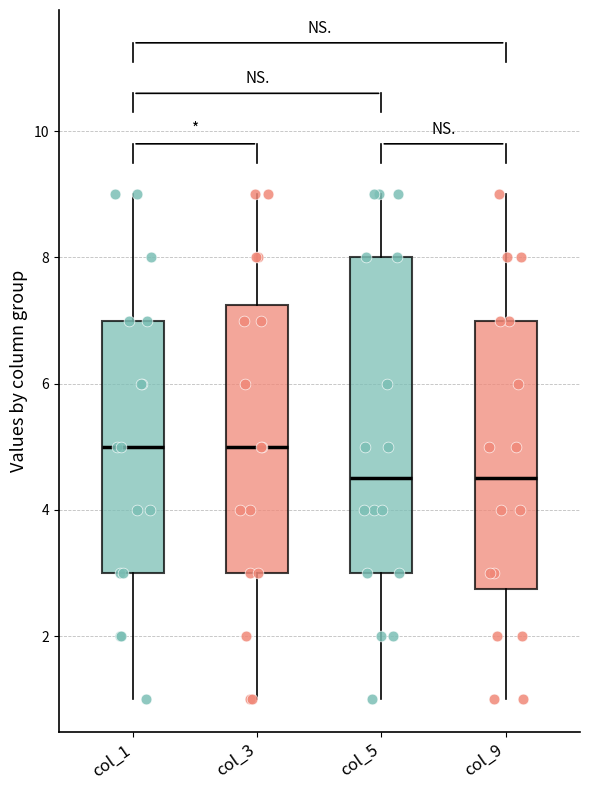

Reading left to right, transcribe this box plot: for each box, give where its median line is, the range the box spans, and where its two whiskers end, as read against the y-axis. The values are not printed on the chart, so give them approximately, as read against the axis.

col_1: median 5.0, box 3.0 to 7.0, whiskers 1.0 to 9.0
col_3: median 5.0, box 3.0 to 7.2, whiskers 1.0 to 9.0
col_5: median 4.6, box 3.0 to 8.0, whiskers 1.0 to 9.0
col_9: median 4.6, box 2.8 to 7.0, whiskers 1.0 to 9.0